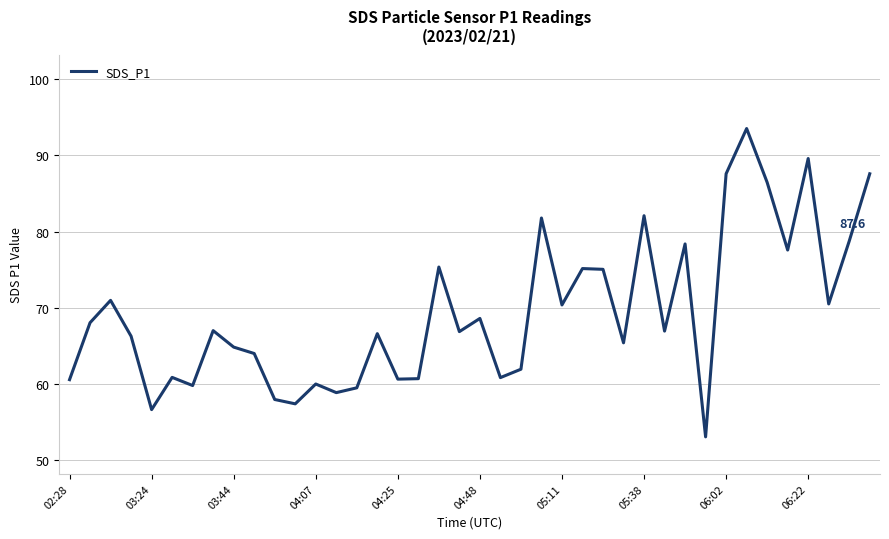

True or false: there are more than 0 points higher than both neighbors.

True